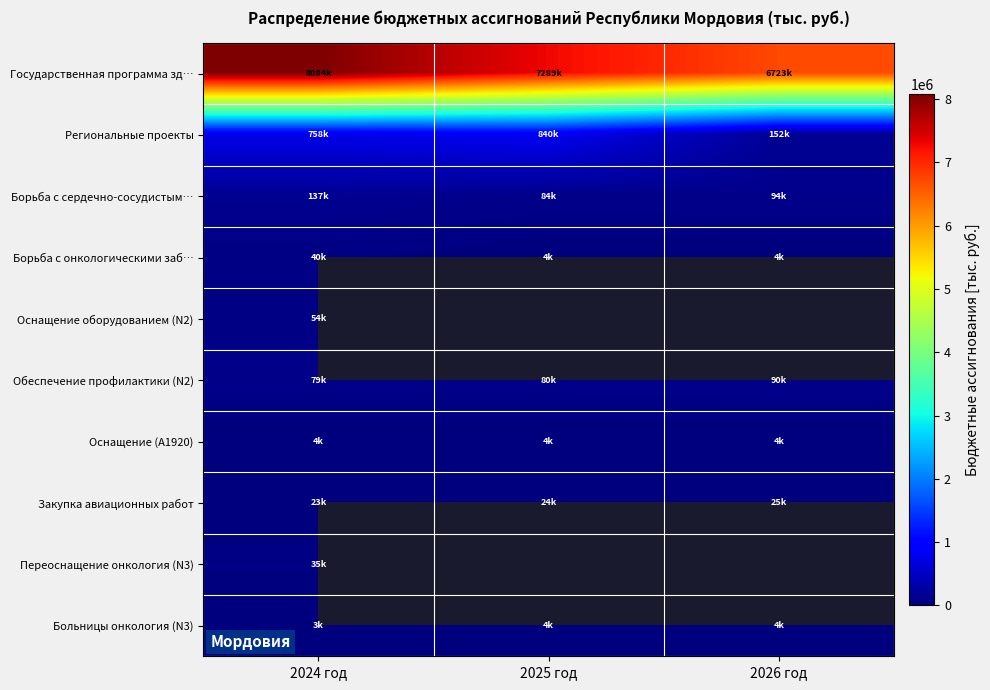

Which series changed the most between 2025 год and 2026 год?

Региональные проекты